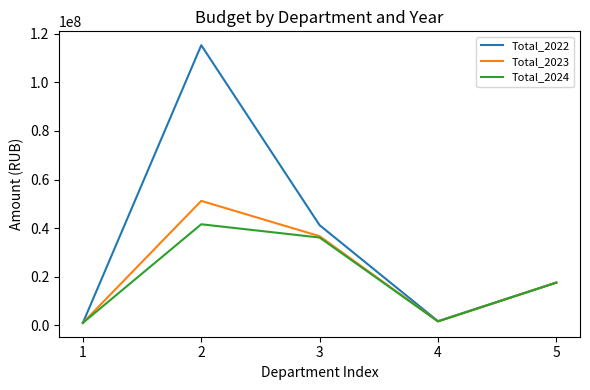

True or false: Total_2024 has more than 2 interior local peaks.

False